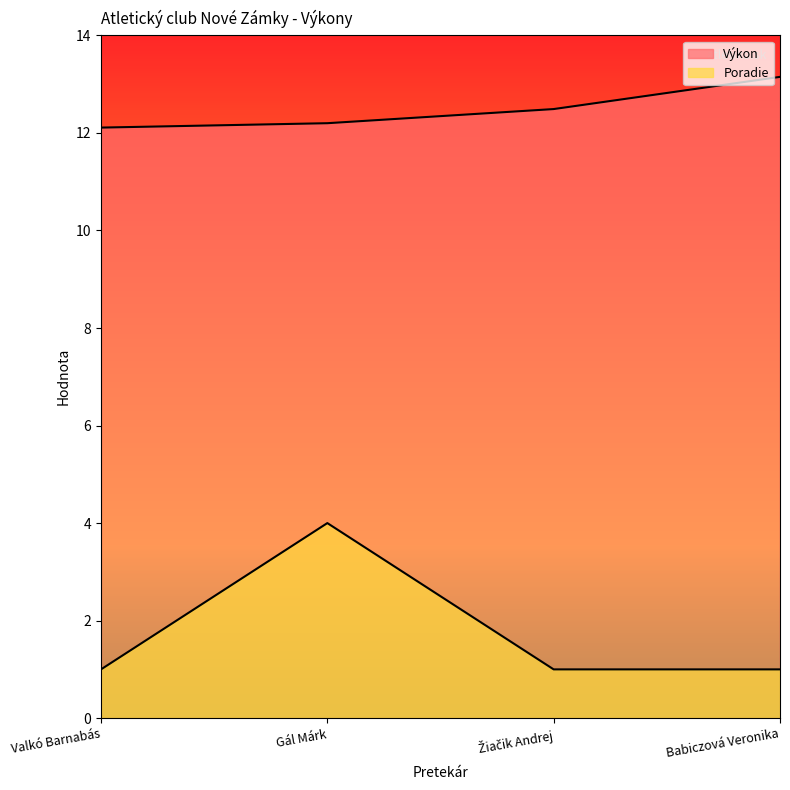

True or false: Výkon has a value of 18.4 at Valkó Barnabás.

False